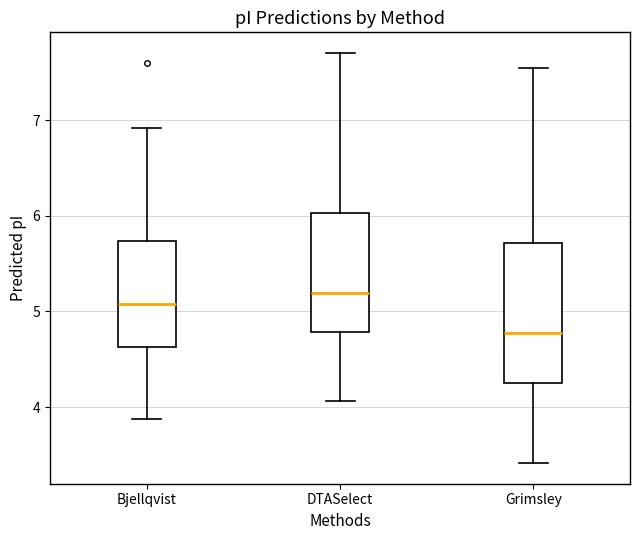

Reading left to right, read every box against the y-axis: the position of its median line, the range the box covers, and the ends of its whiskers. The values are not printed on the chart, so give them approximately, as read against the axis.

Bjellqvist: median 5.1, box 4.6 to 5.7, whiskers 3.9 to 6.9
DTASelect: median 5.2, box 4.8 to 6.0, whiskers 4.1 to 7.7
Grimsley: median 4.8, box 4.3 to 5.7, whiskers 3.4 to 7.5